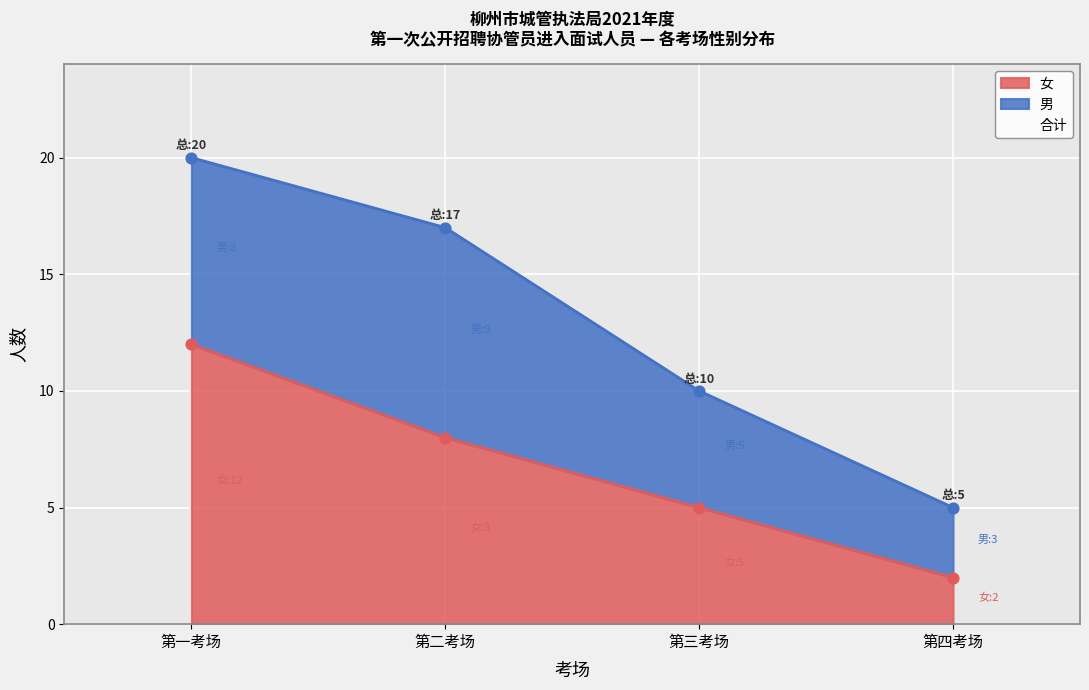

Is it true that 女 equals 2 at 第三考场?

False